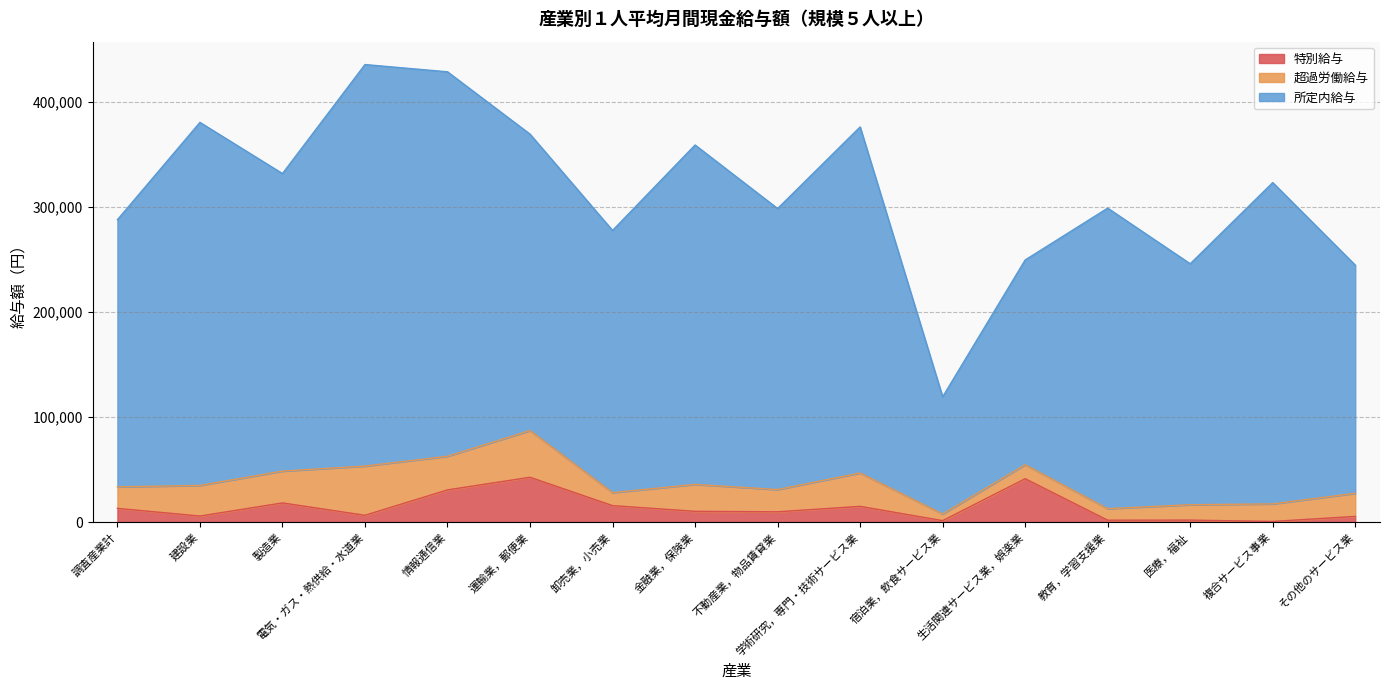

Which category has the highest value across all series?

電気・ガス・熱供給・水道業